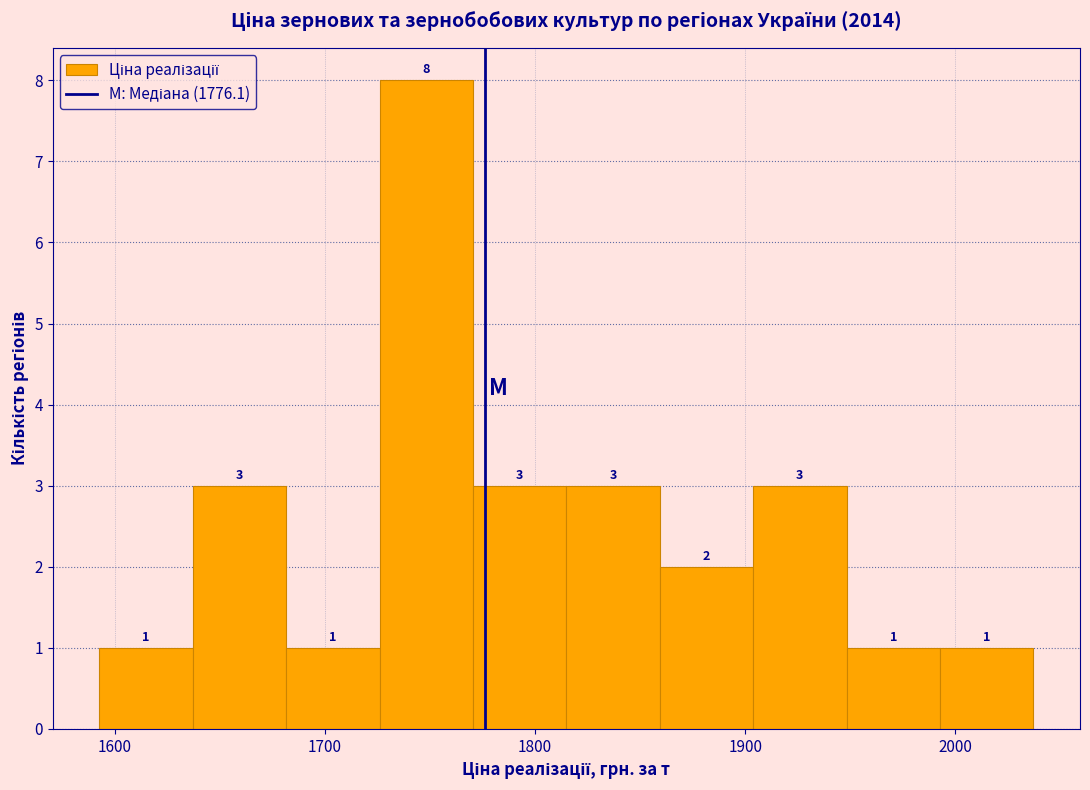

Reading left to right, list every bar in this chart as the range it spans on the x-axis followed by its height. The bar edges are not printed on the chart, so give them approximately, as read against the axis.

1590 to 1640: 1
1640 to 1680: 3
1680 to 1730: 1
1730 to 1770: 8
1770 to 1810: 3
1810 to 1860: 3
1860 to 1900: 2
1900 to 1950: 3
1950 to 1990: 1
1990 to 2040: 1